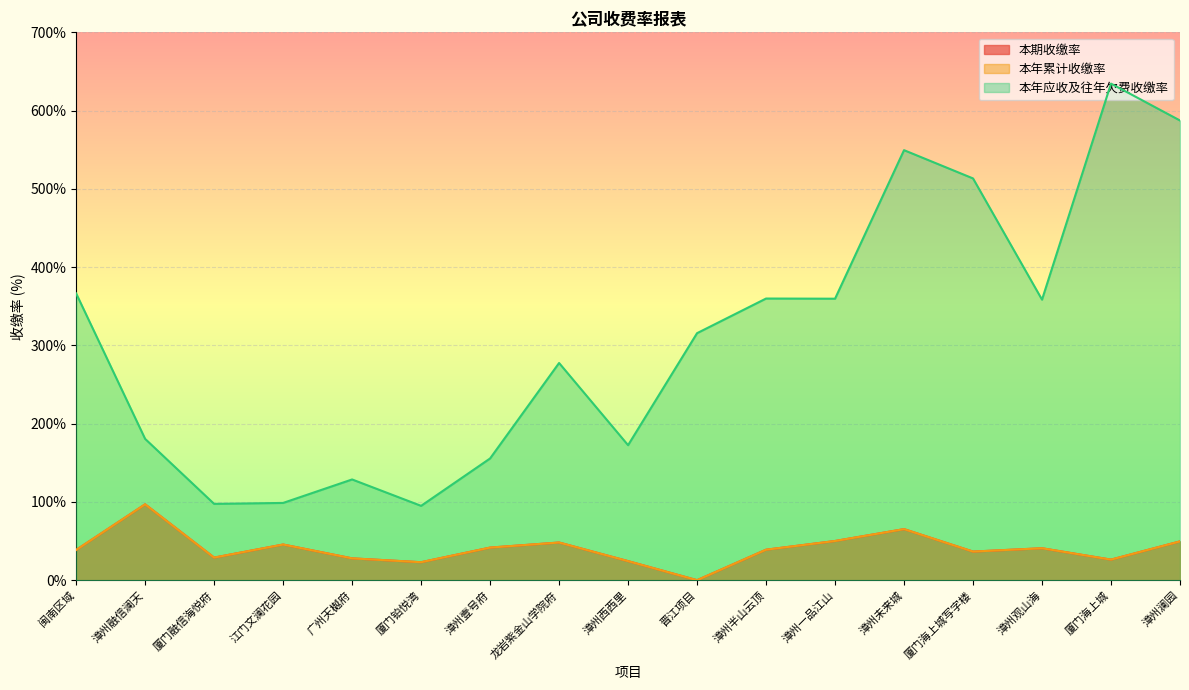

What is the label of the 2nd point from the right?

厦门海上城